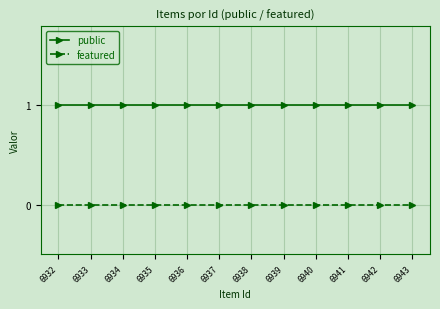

The public series shows 0 at 6936. True or false?

False